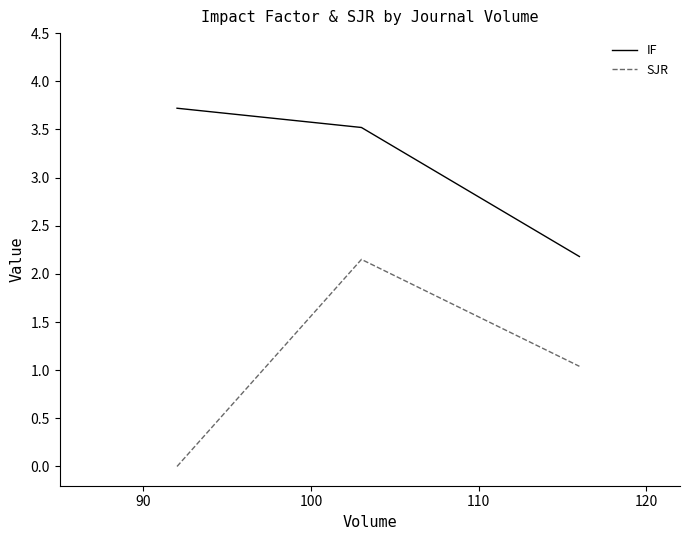

True or false: SJR has a value of 3.2 at 100.

False